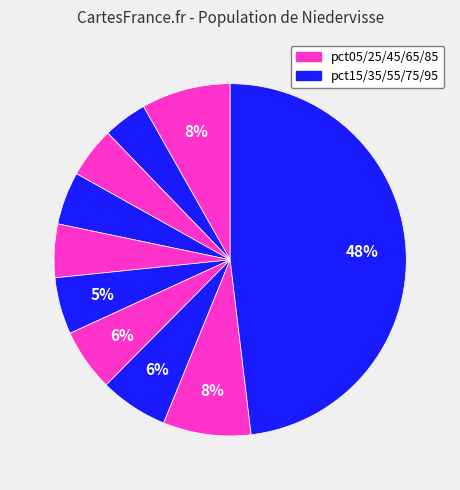

How many segments does this pie chart have?

10